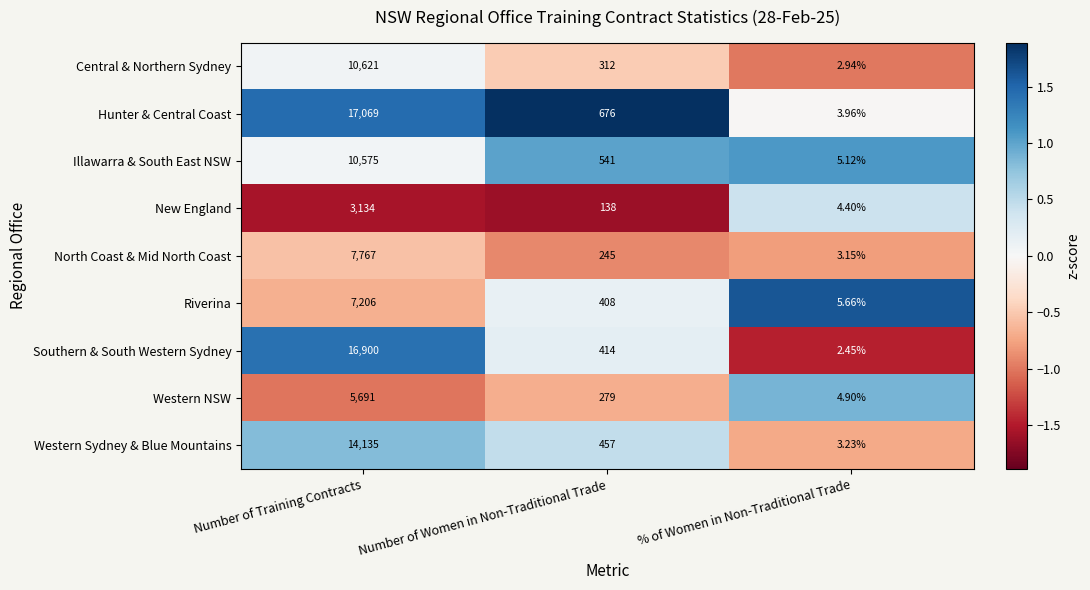

Which series has the largest total across all categories?

Hunter & Central Coast